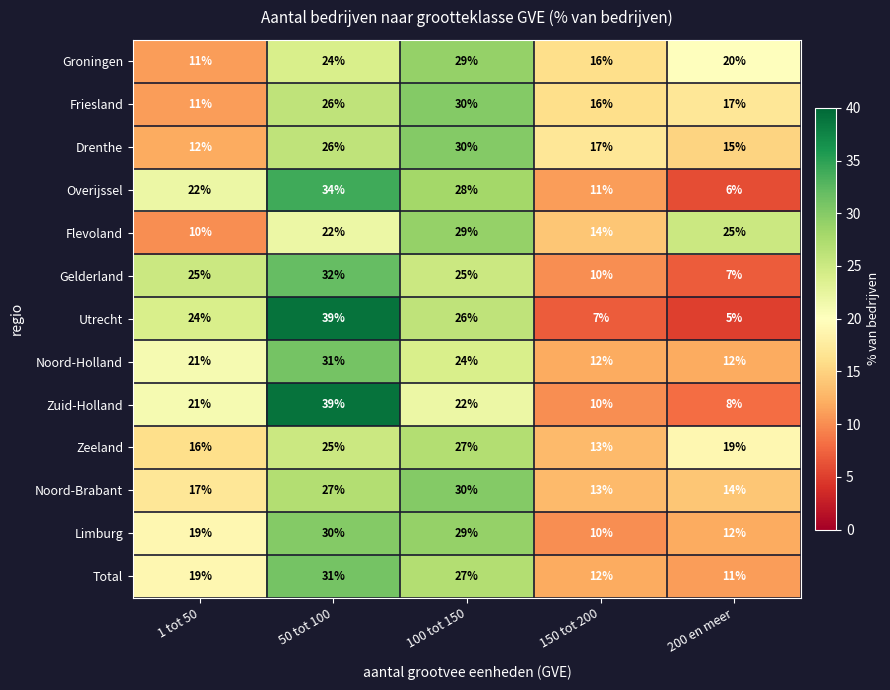

The Noord-Holland series shows 29 at 1 tot 50. True or false?

False